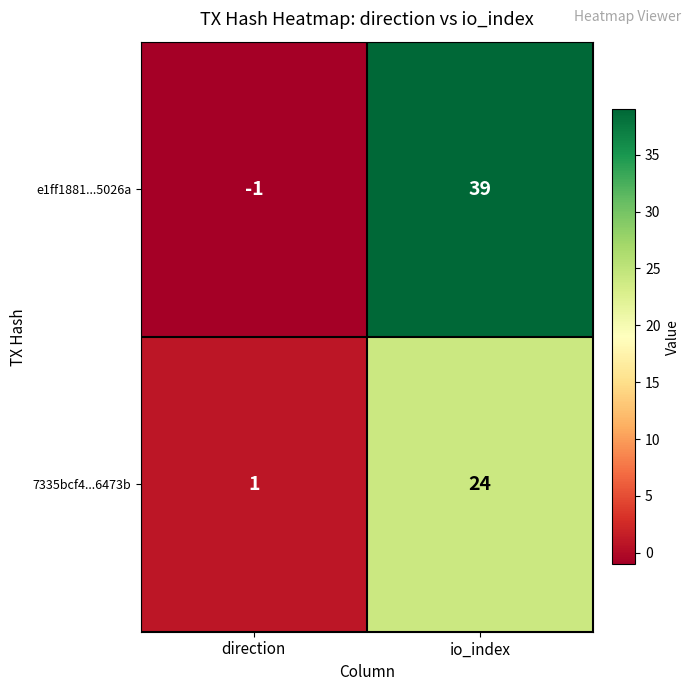

How many series are shown in this chart?

2